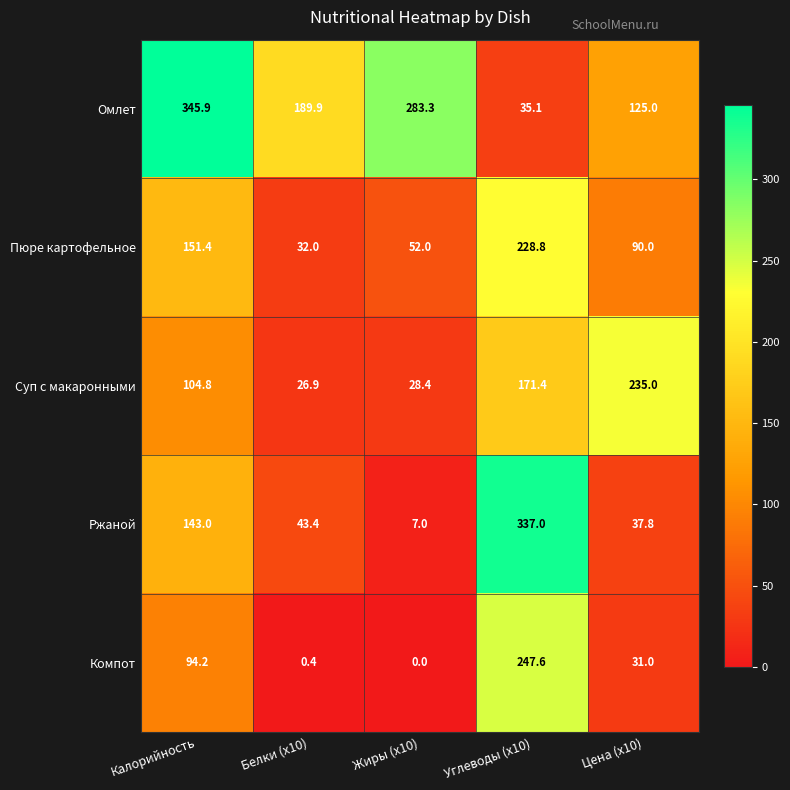

What is the spread (max minus min) of values at Цена (x10)?

204.0